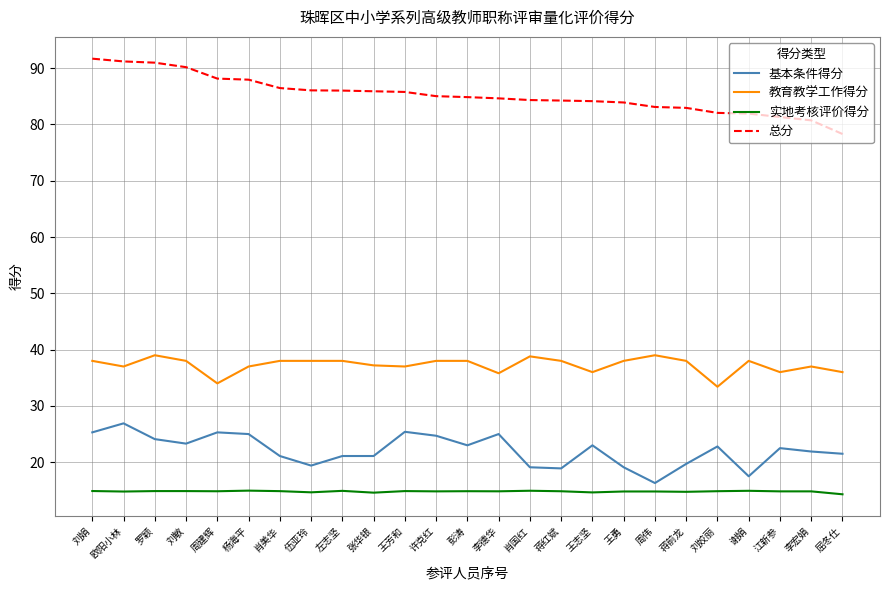

What is the average value of the 教育教学工作得分 series?

37.2